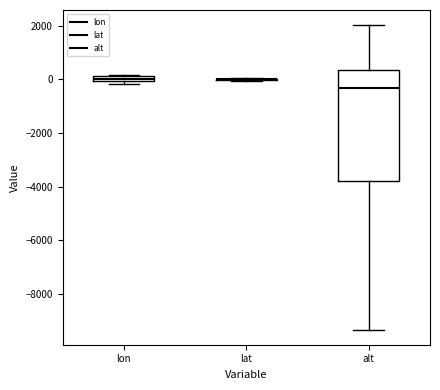

Which box is the tallest, from its lower edge to its upper edge?

alt